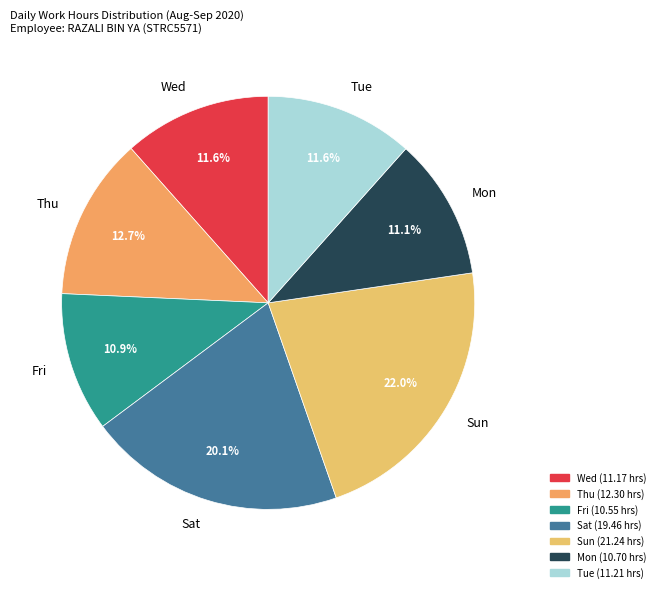

Does Fri account for over 50% of the chart?

No